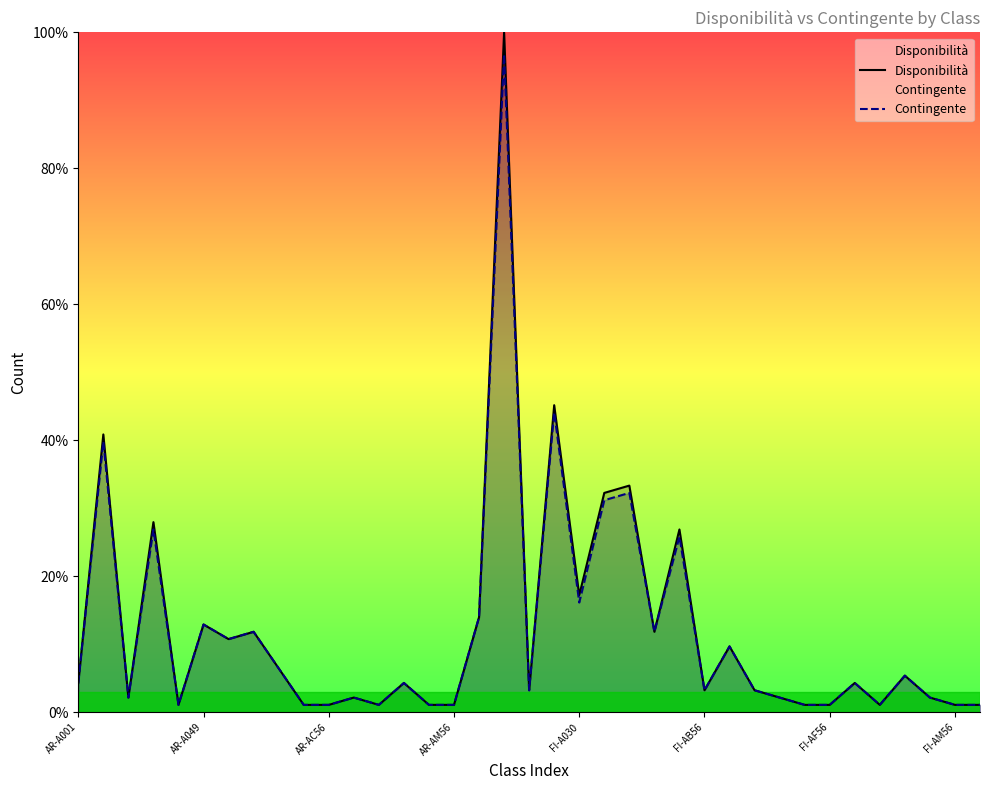

What is the spread (max minus min) of values at FI-A030?

1.1